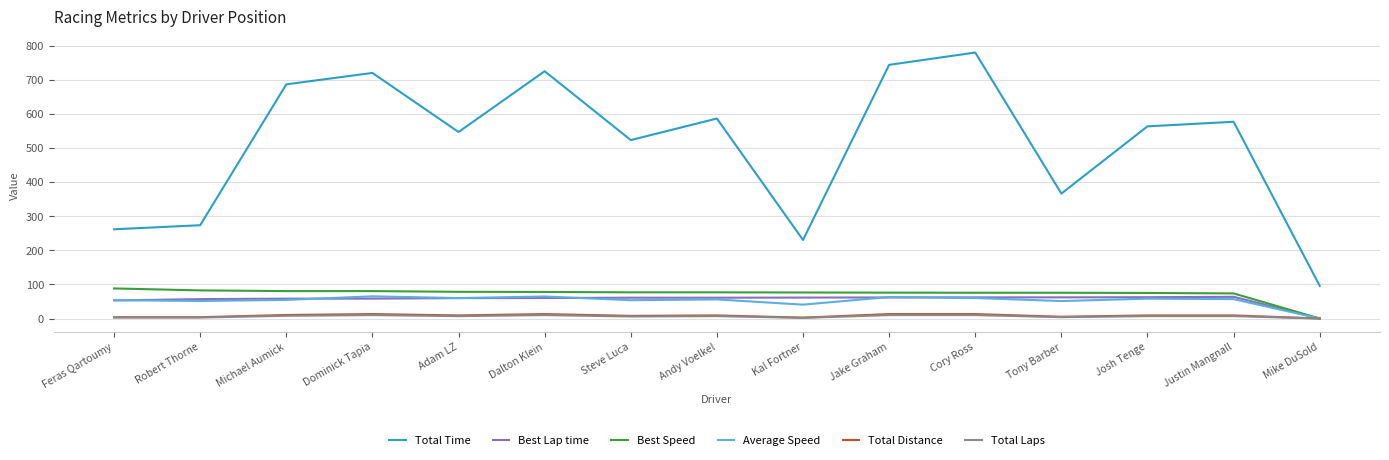

Where does the Total Time series first go above 563?

Michael Aumick